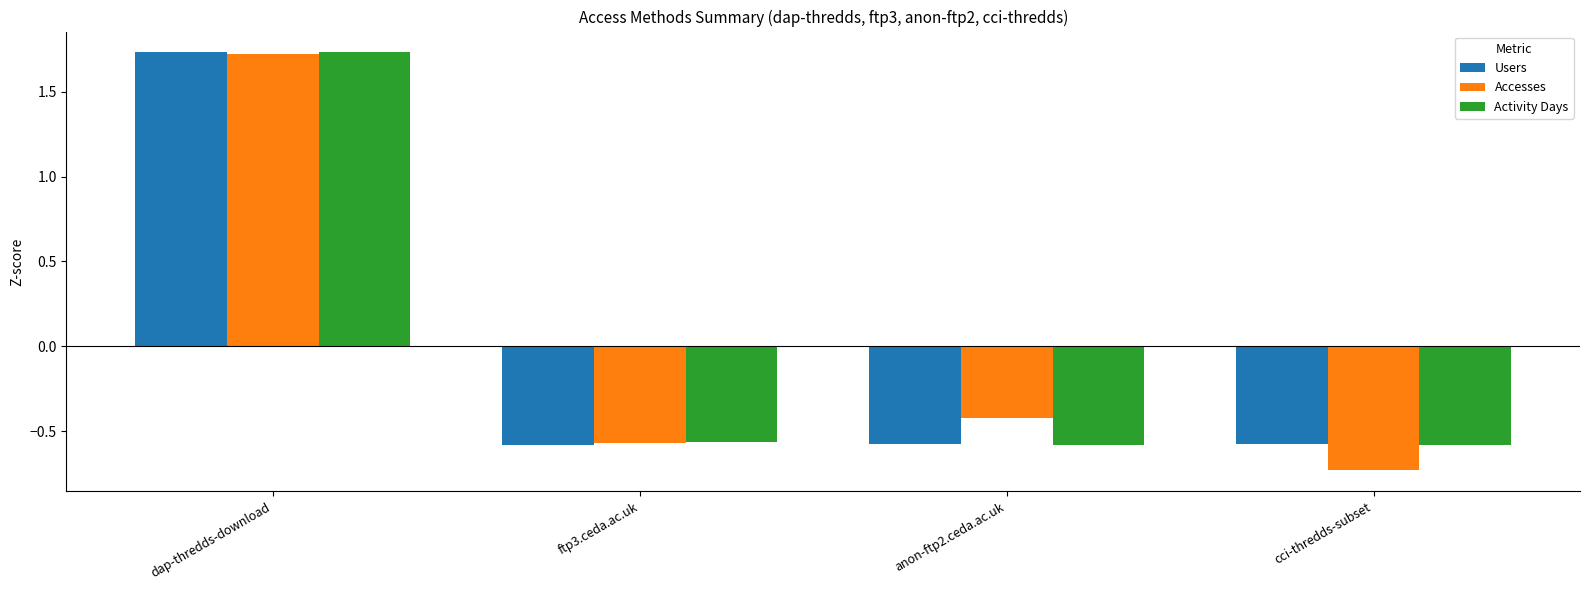

Which category has the lowest value across all series?

cci-thredds-subset